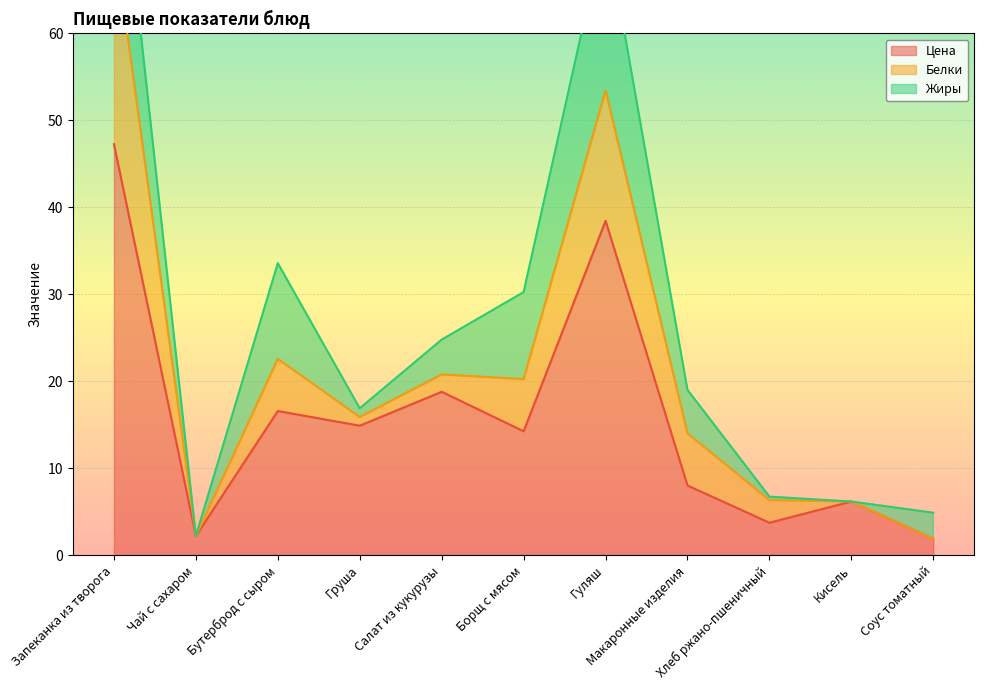

Where does the Жиры series first go above 4?

Запеканка из творога